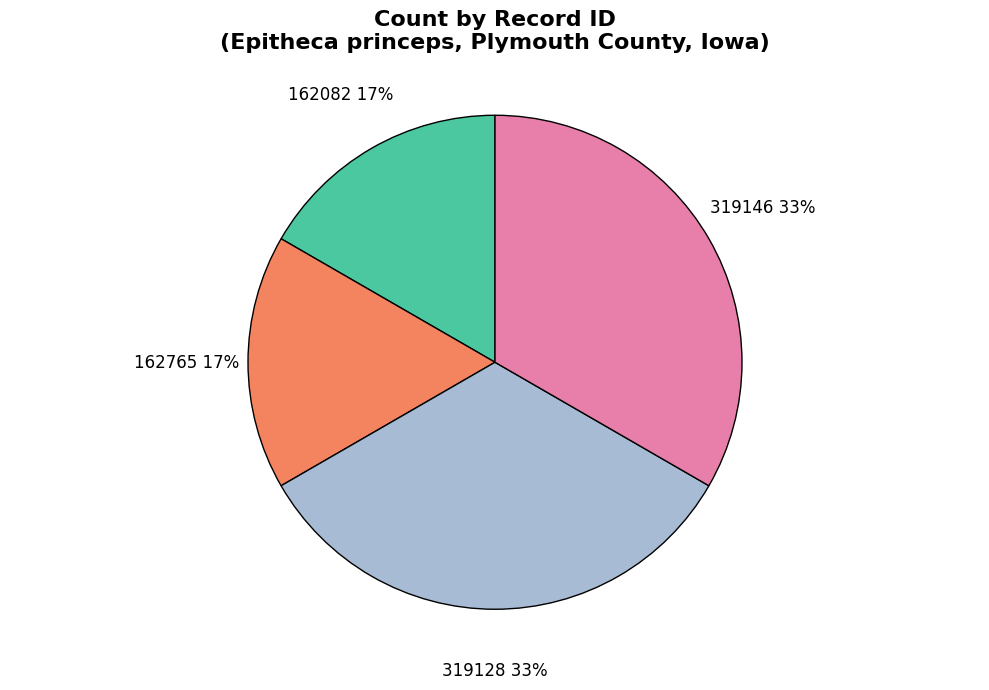

To the nearest percent, what is the average slice percentage?

25%